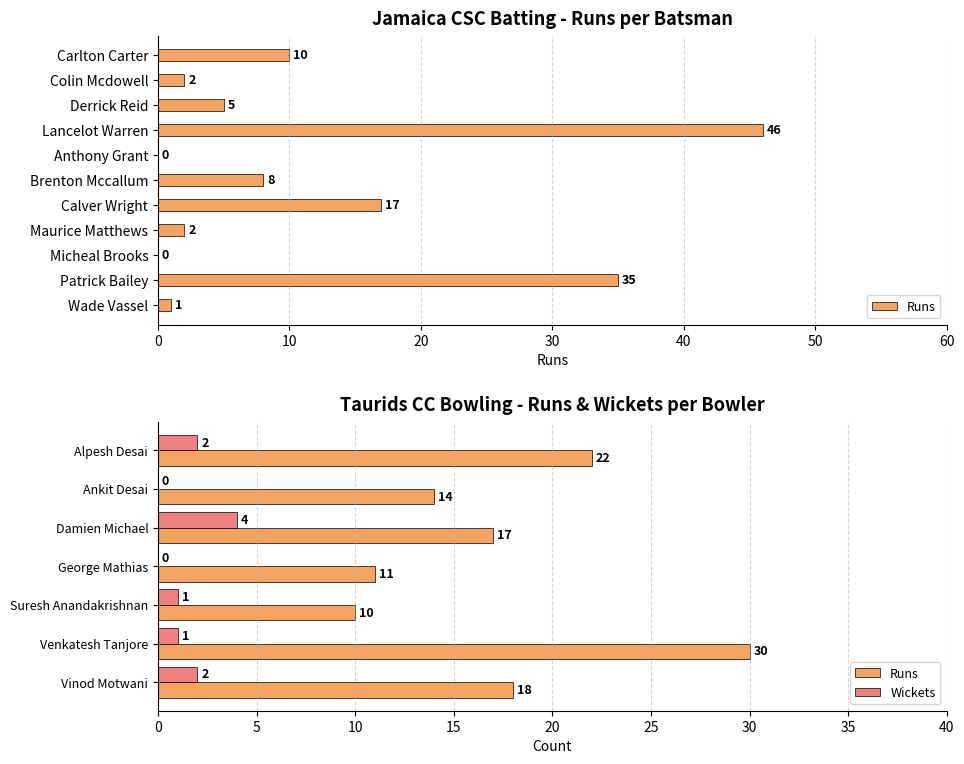

Which has a higher value, Vinod Motwani or Ankit Desai?

Vinod Motwani